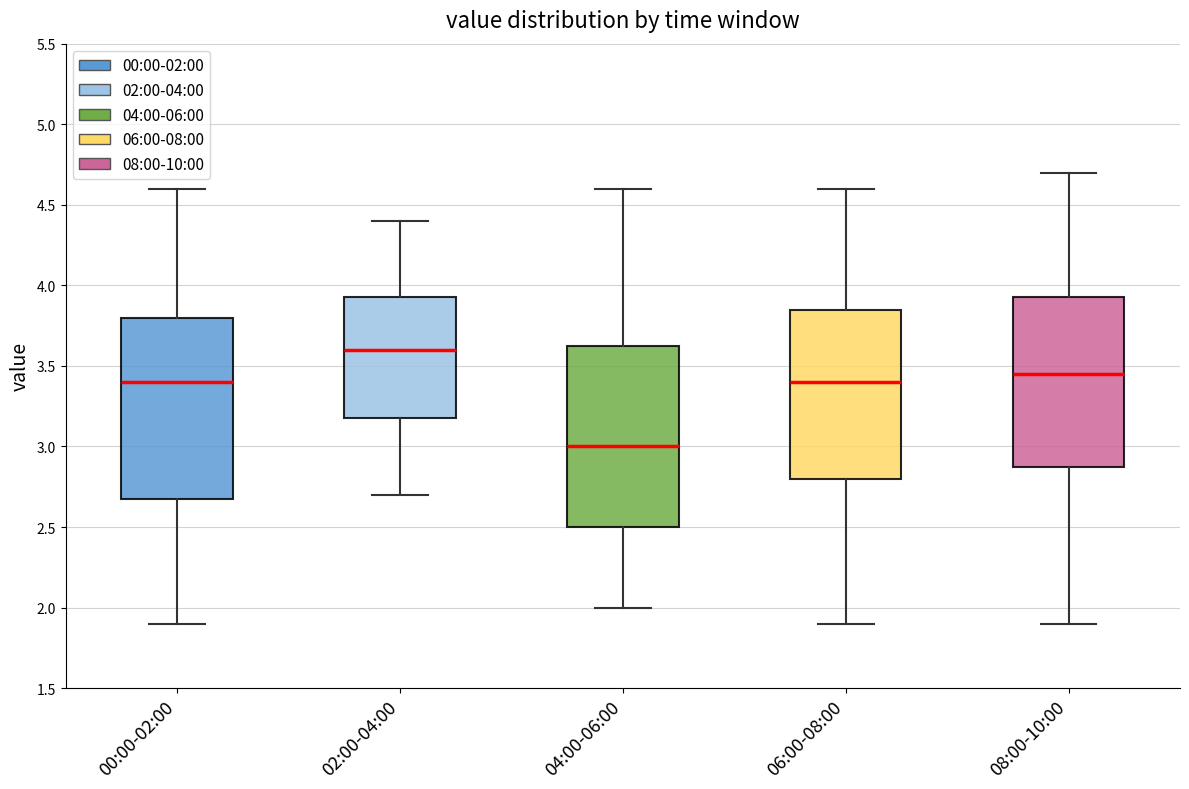

Where is the upper edge of the box for 08:00-10:00 on the y-axis? The values are not printed on the chart, so give them approximately, as read against the axis.

3.95